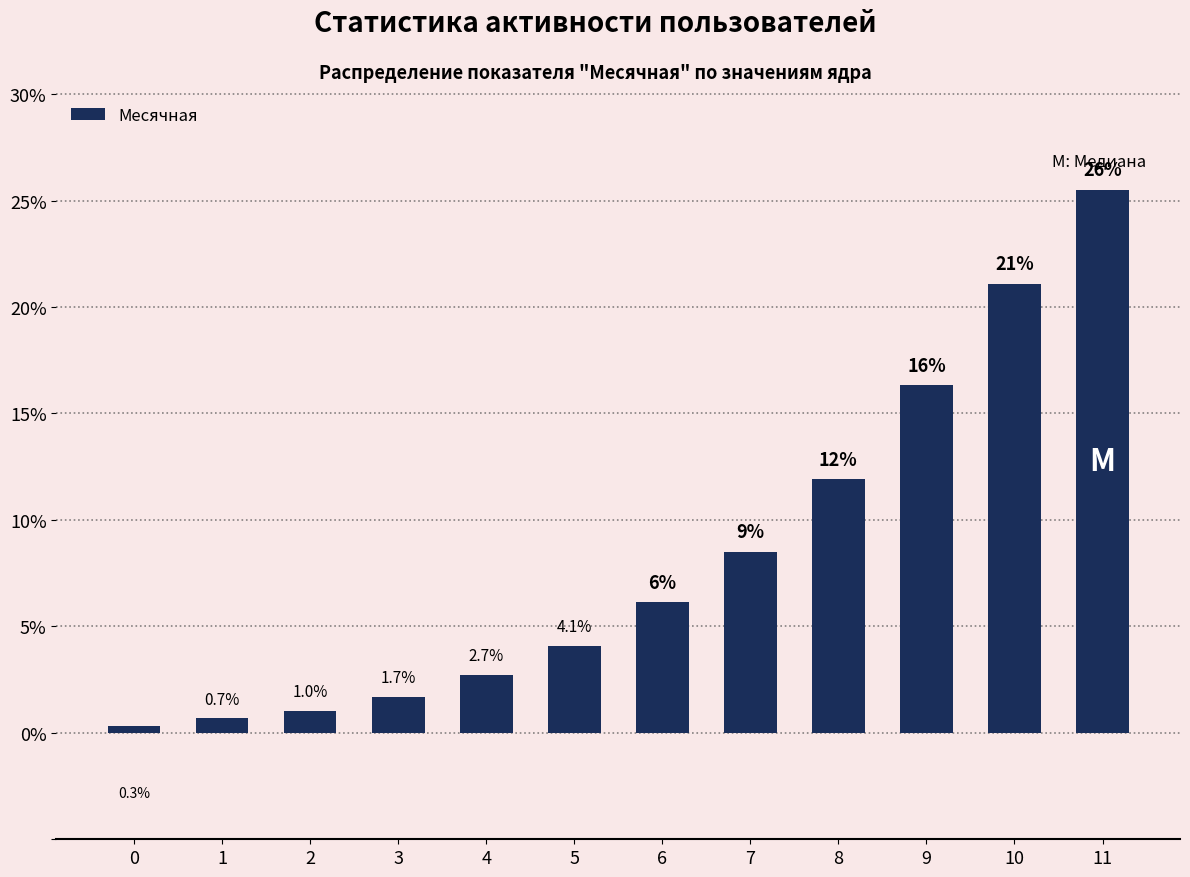

What is the average value?

8.3